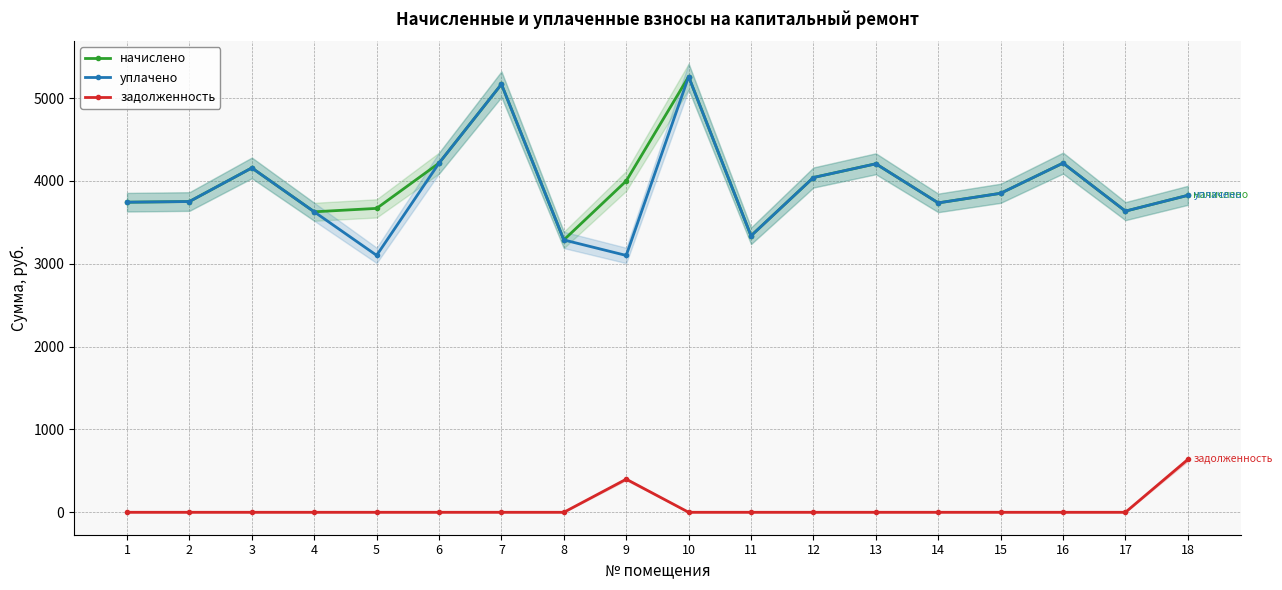

True or false: задолженность has a value of 531.4 at 9.

False